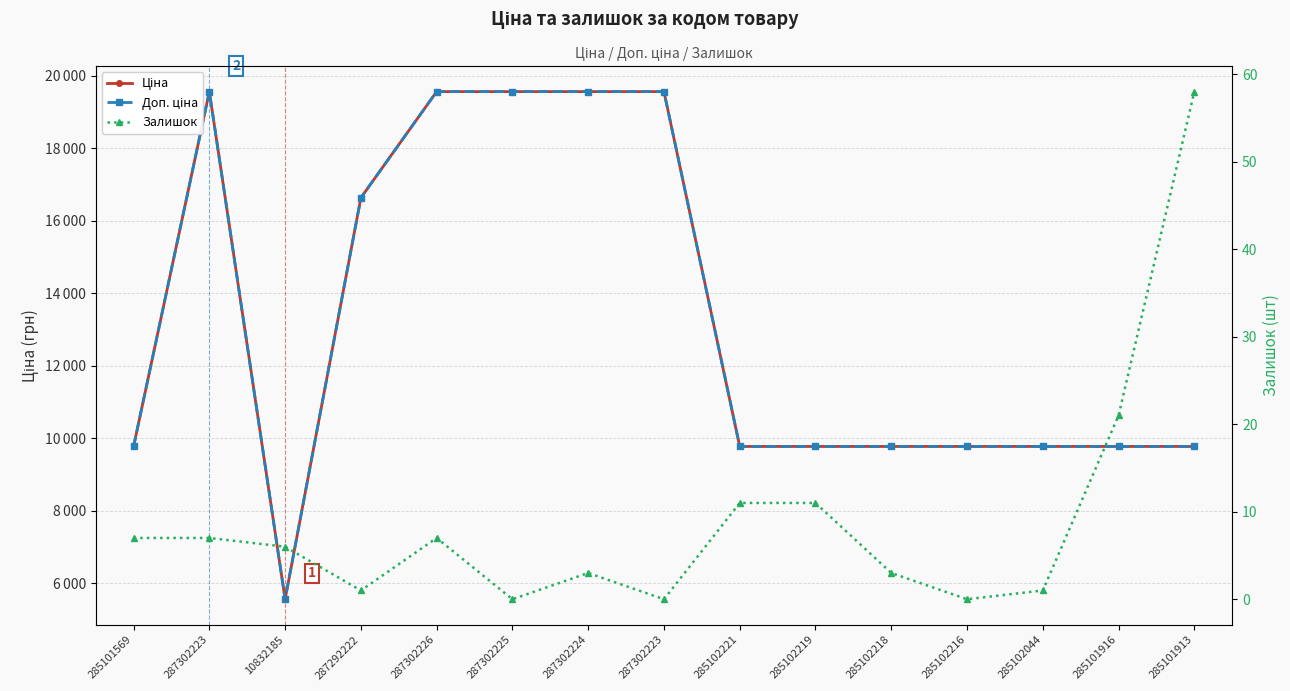

Is it true that Ціна equals 26868.4 at 287302224?

False